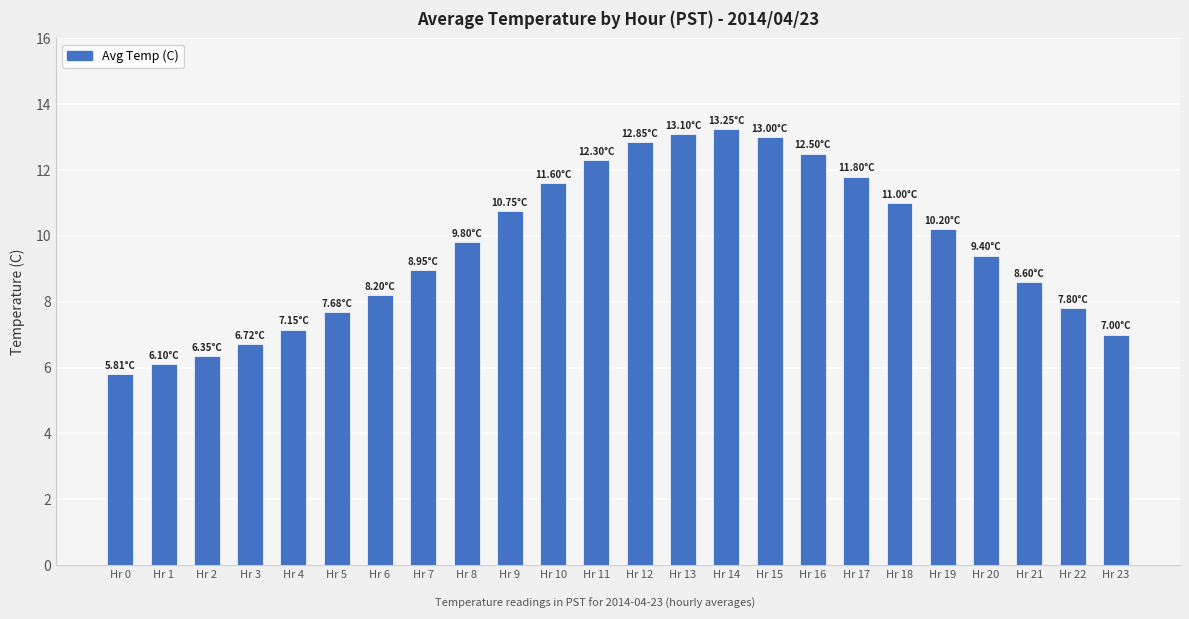

What is the difference between the maximum and minimum values?

7.4